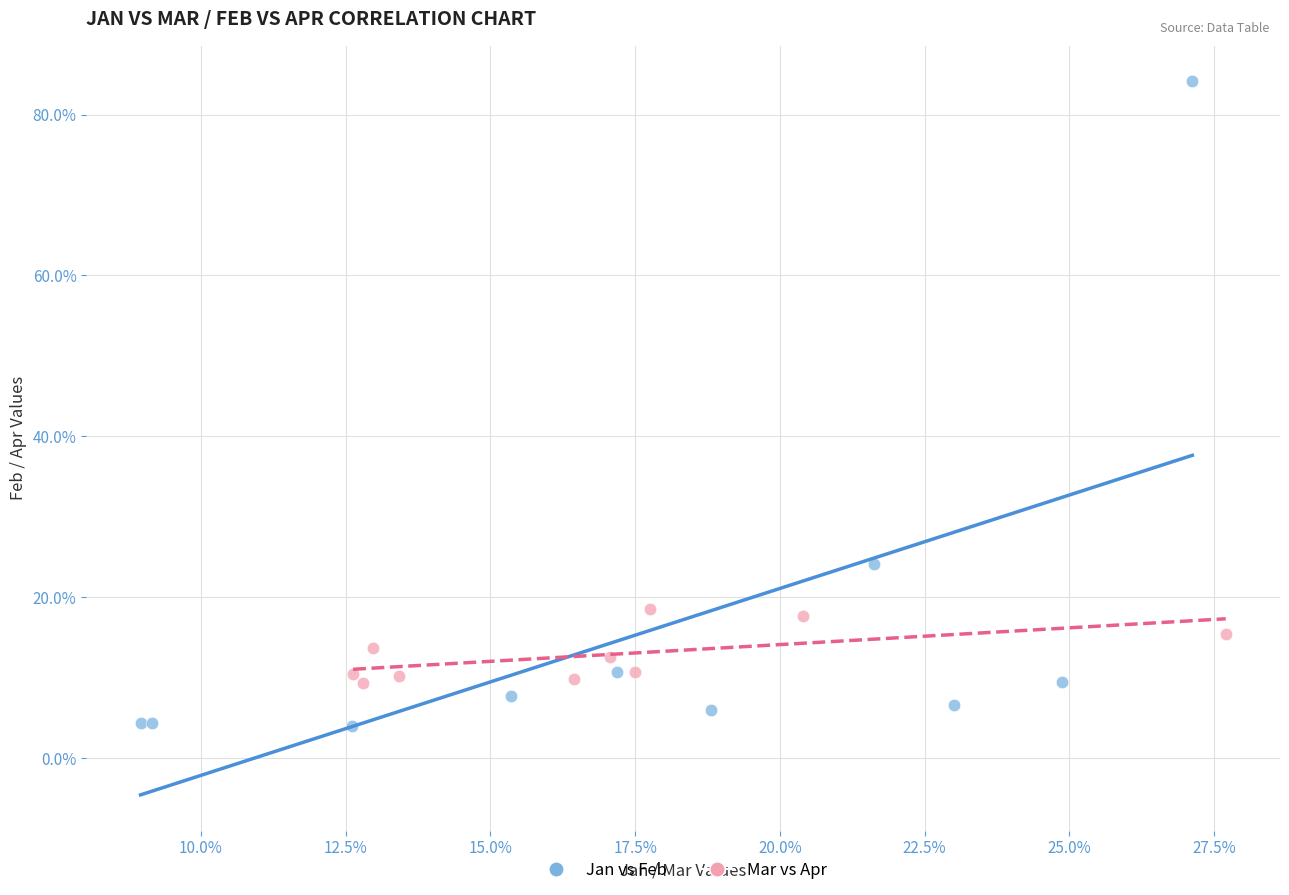

Which series contains the lowest Y value?

Jan vs Feb